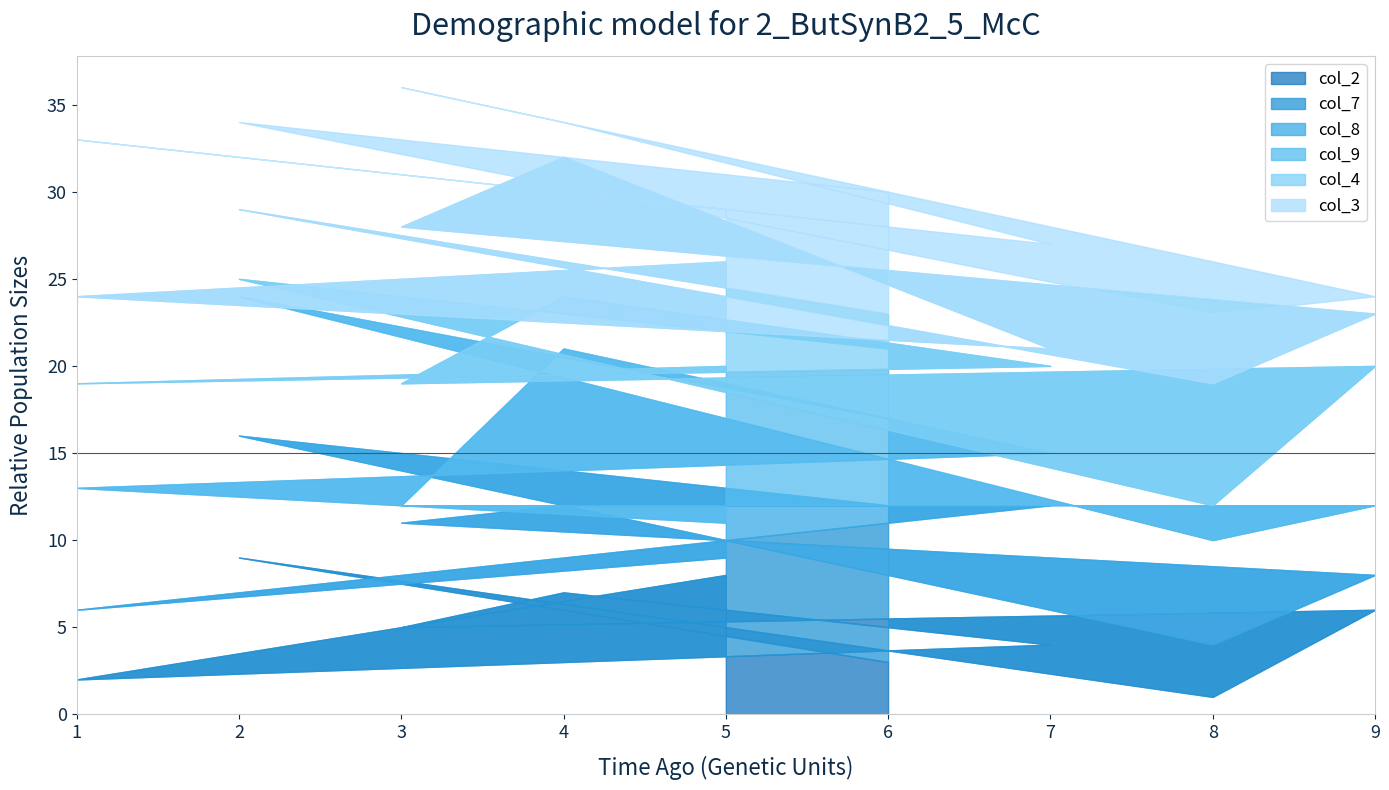

What is the average value of the col_4 series?

5